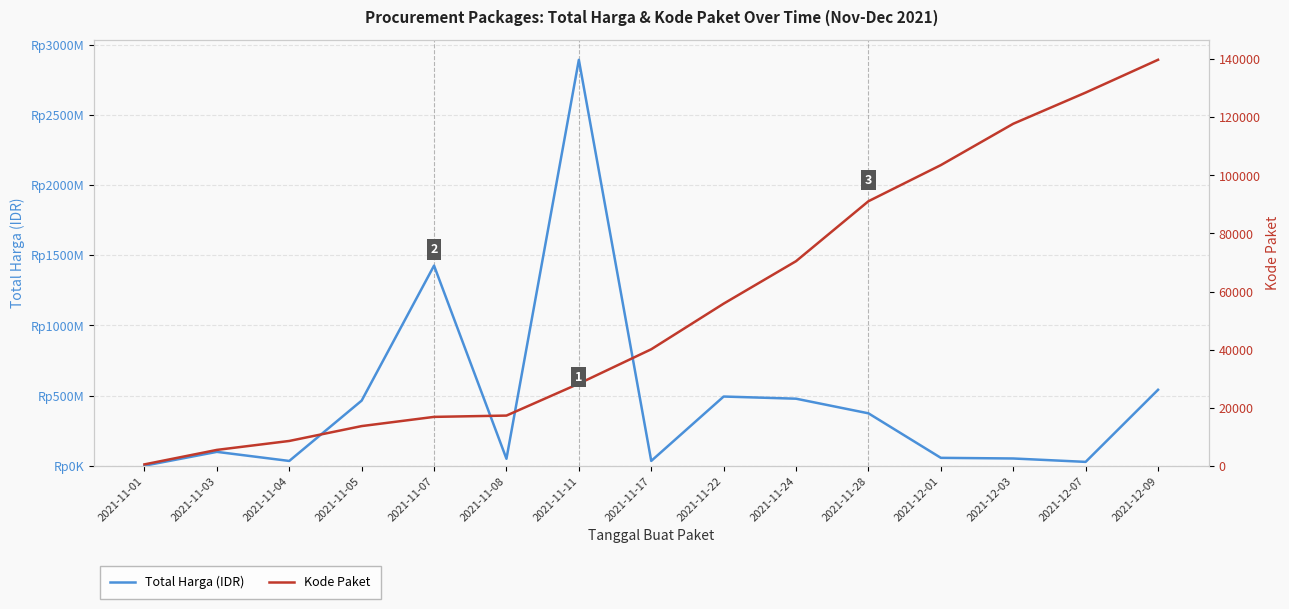

At which label does Kode Paket first exceed 40112?

2021-11-22